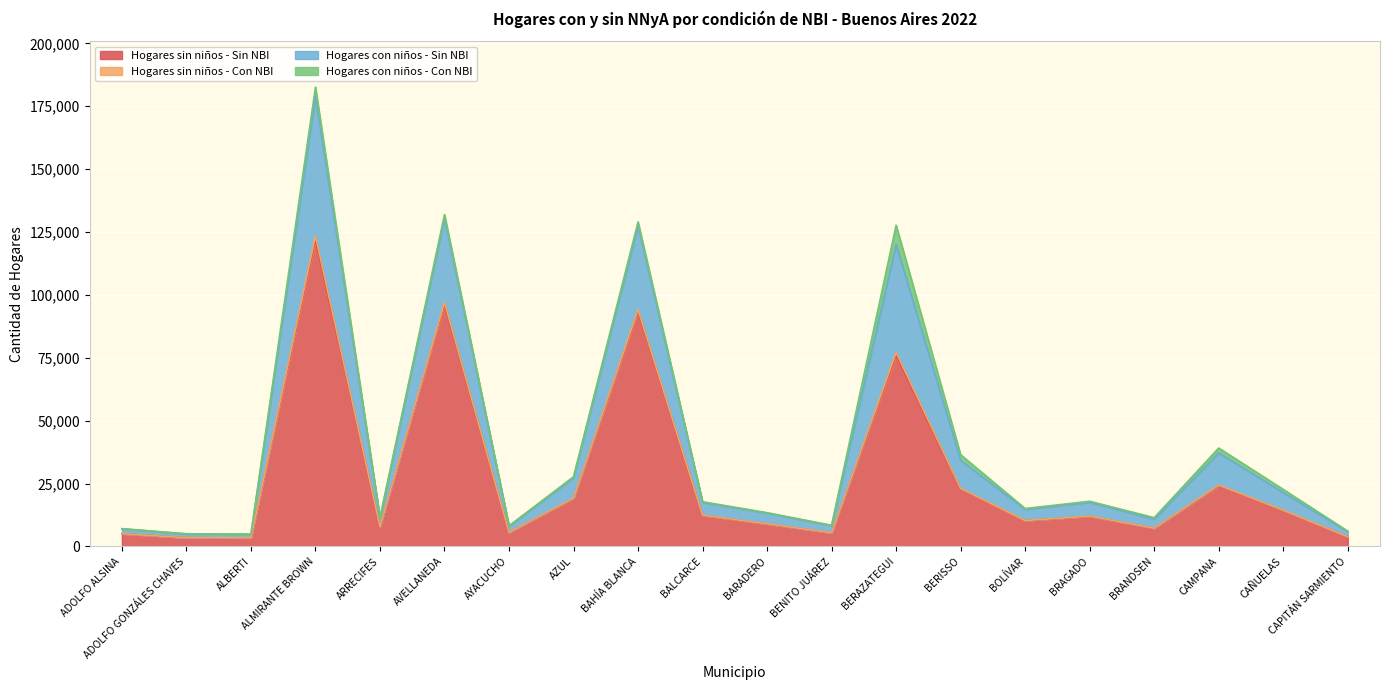

True or false: Hogares con niños - Sin NBI and Hogares sin niños - Sin NBI intersect in this chart.

False